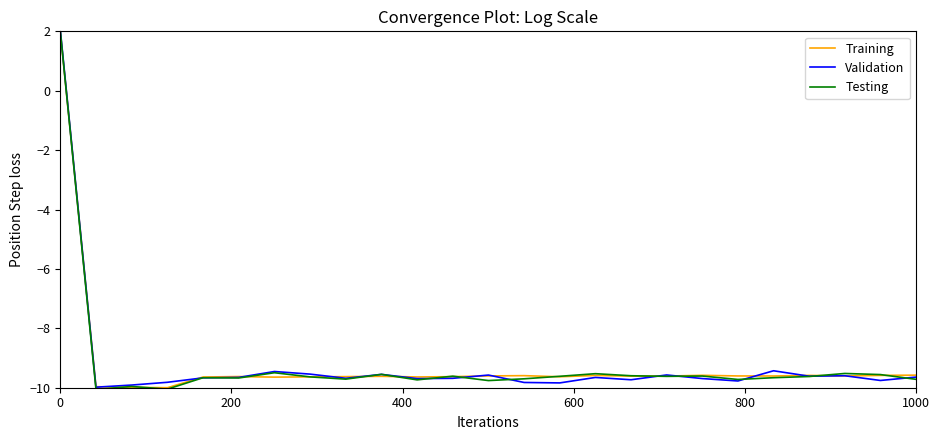

What is the minimum value shown in the chart?

-10.1